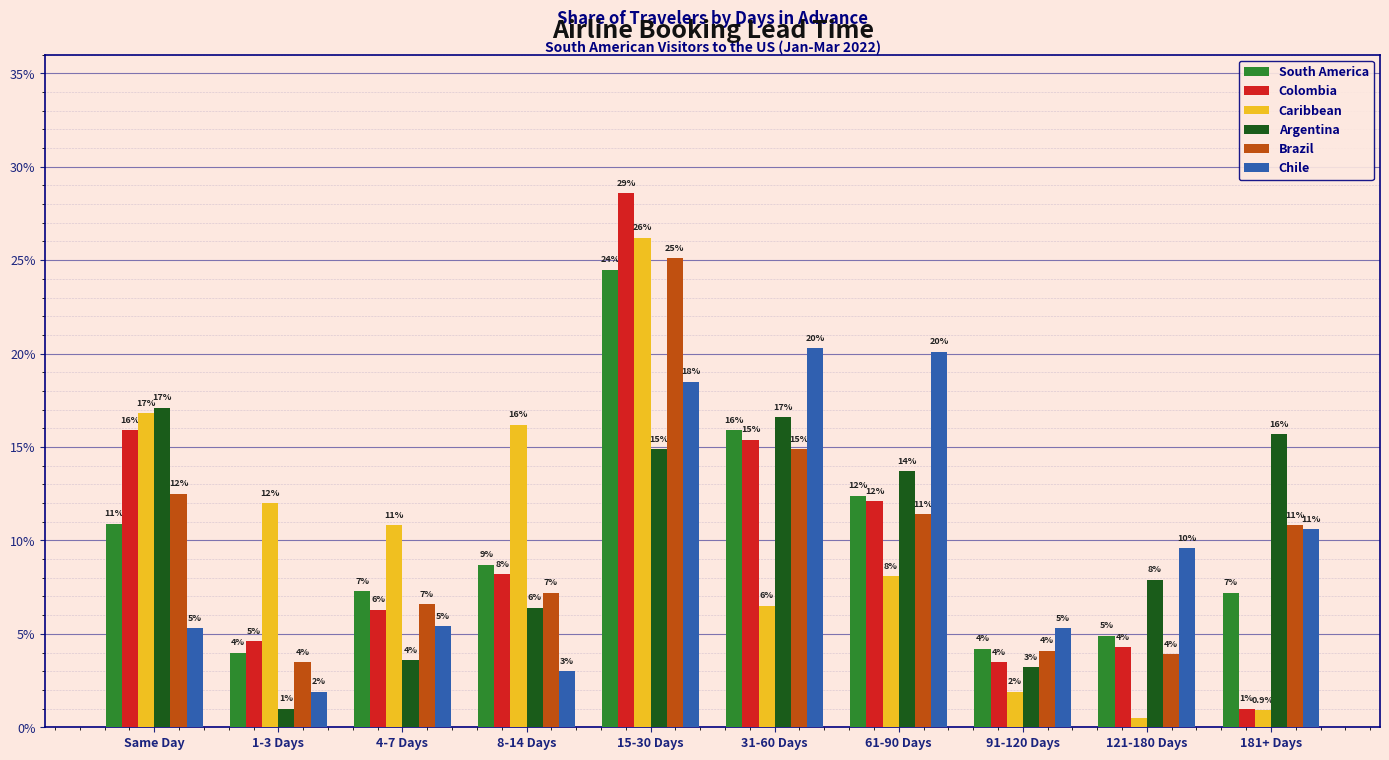

At 121-180 Days, list the series in order from largest to smallest.

Chile, Argentina, South America, Colombia, Brazil, Caribbean